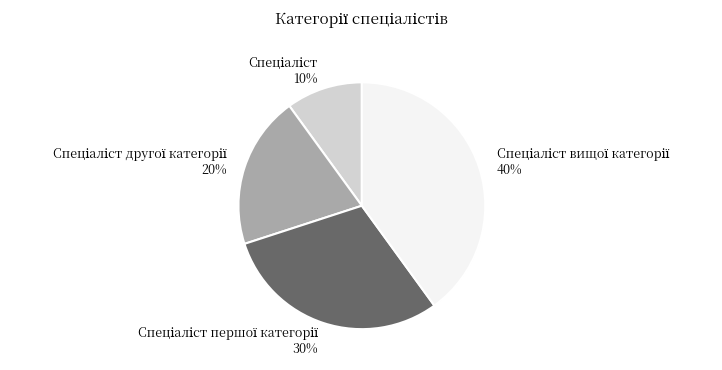

To the nearest percent, what is the difference between the largest and smallest slice percentages?

30%